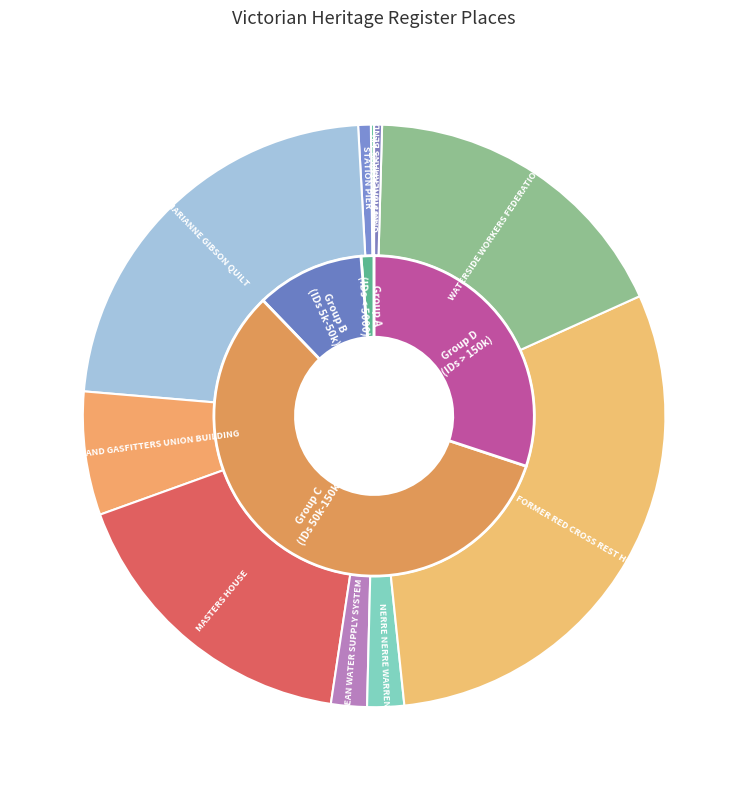

To the nearest percent, what percentage of the pie is STATION PIER?

1%